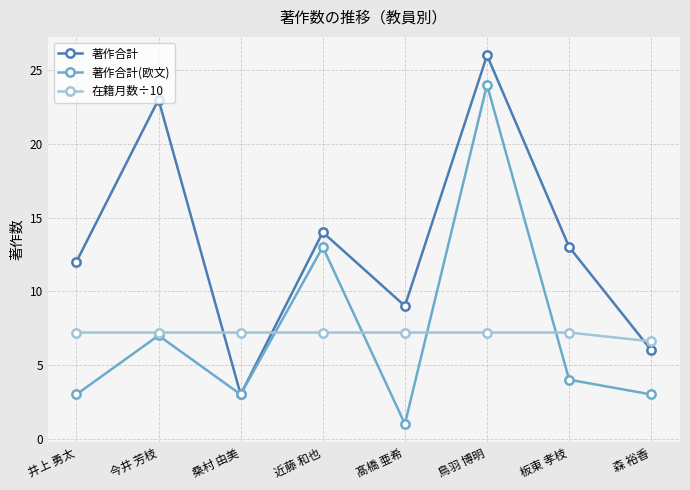

The value of 著作合計 at 桑村 由美 is 4.1. True or false?

False